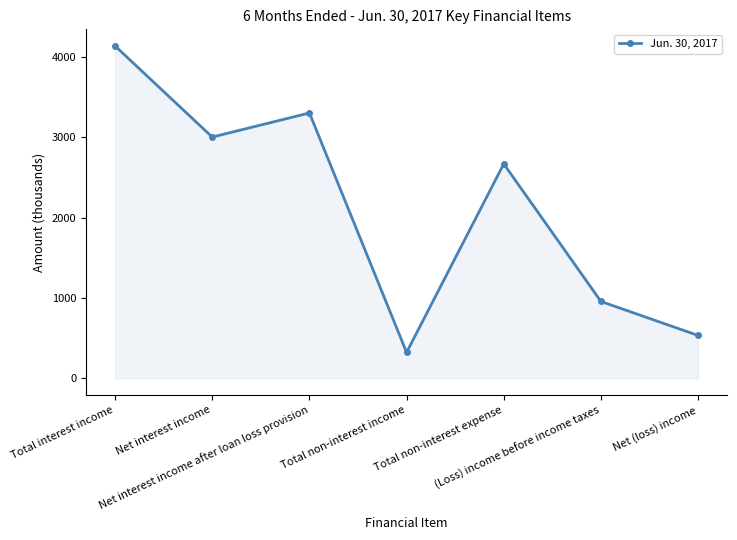

List the labels in order of value, largest first.

Total interest income, Net interest income after loan loss provision, Net interest income, Total non-interest expense, (Loss) income before income taxes, Net (loss) income, Total non-interest income